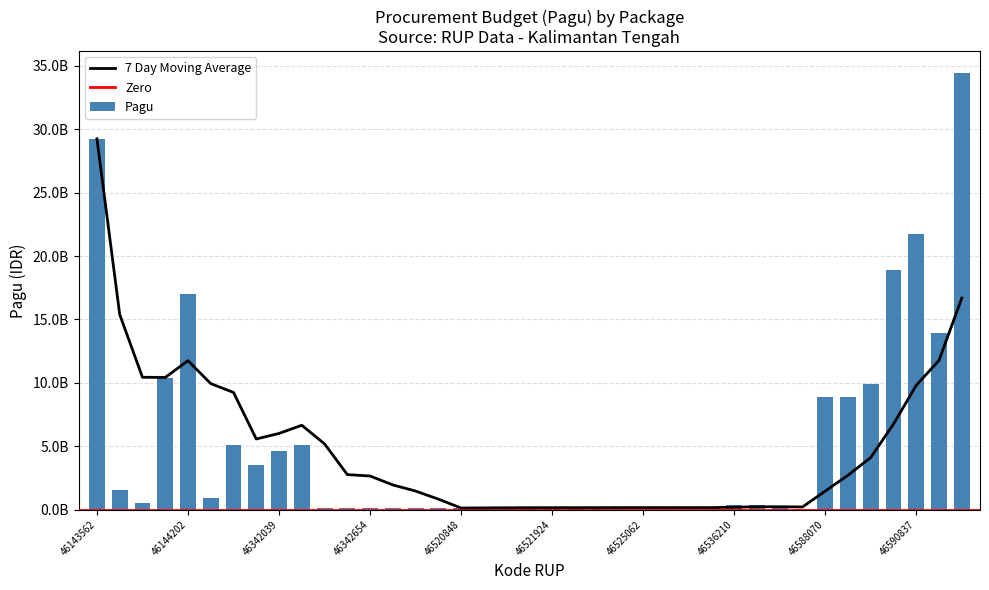

Which has a higher value, 46342586 or 46519828?

46519828